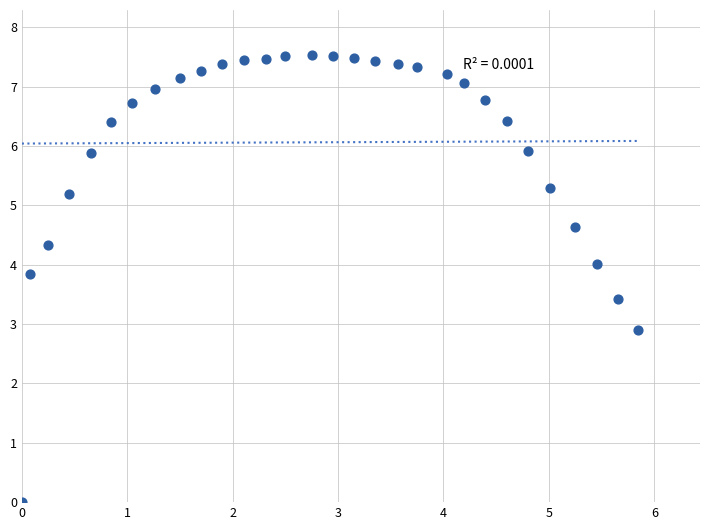

What Y value in the scatter plot is closest to 3?

2.9